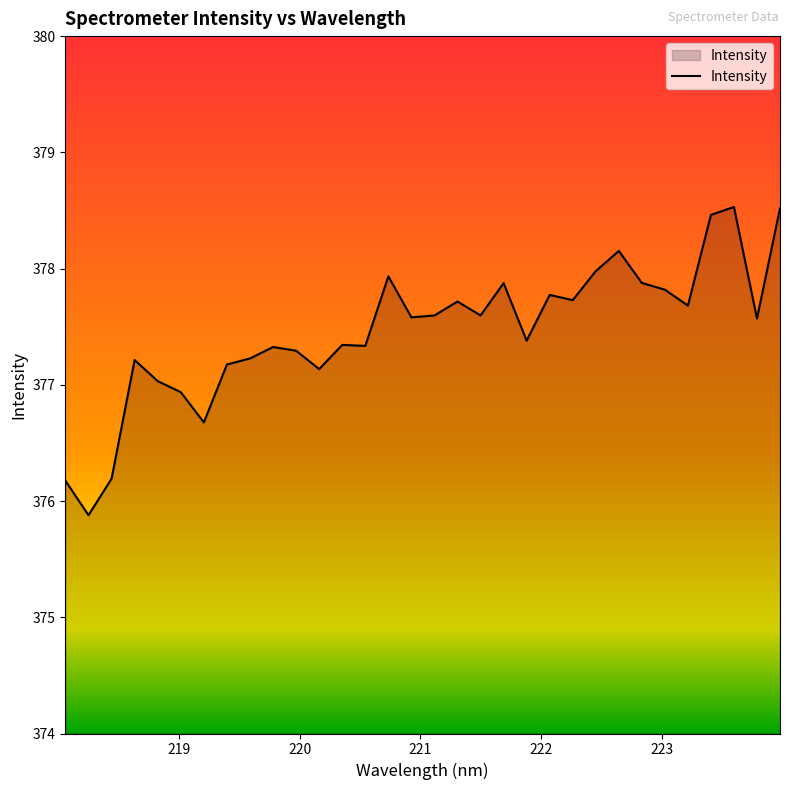

What is the smallest value displayed?

375.9